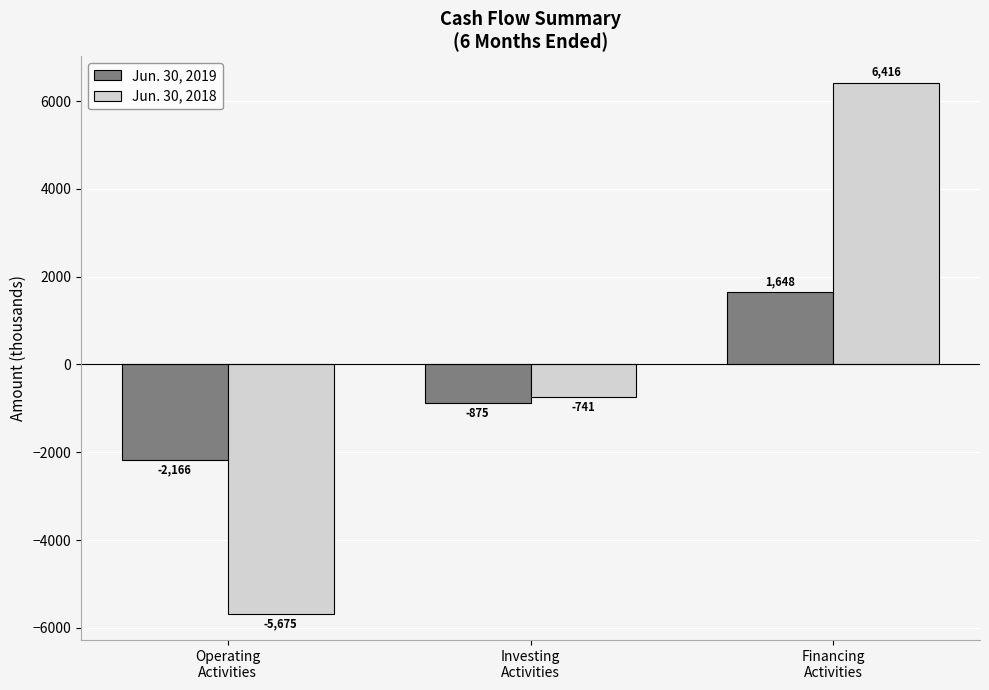

How many negative values does the Jun. 30, 2018 series have?

2